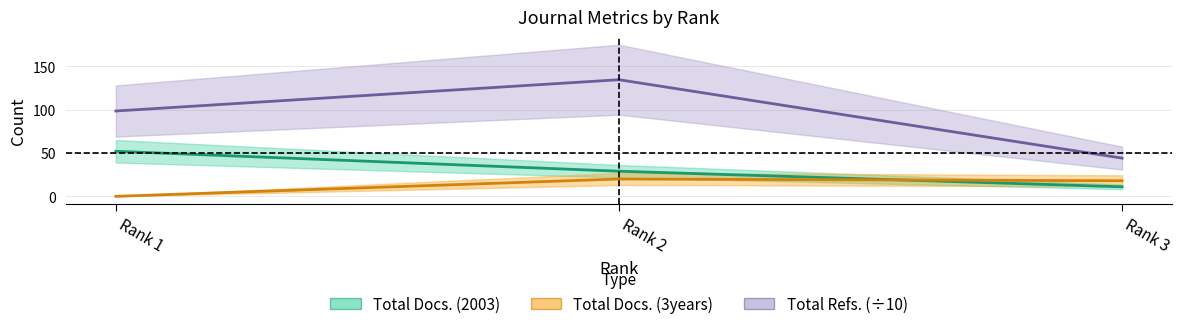

How many series are shown in this chart?

3